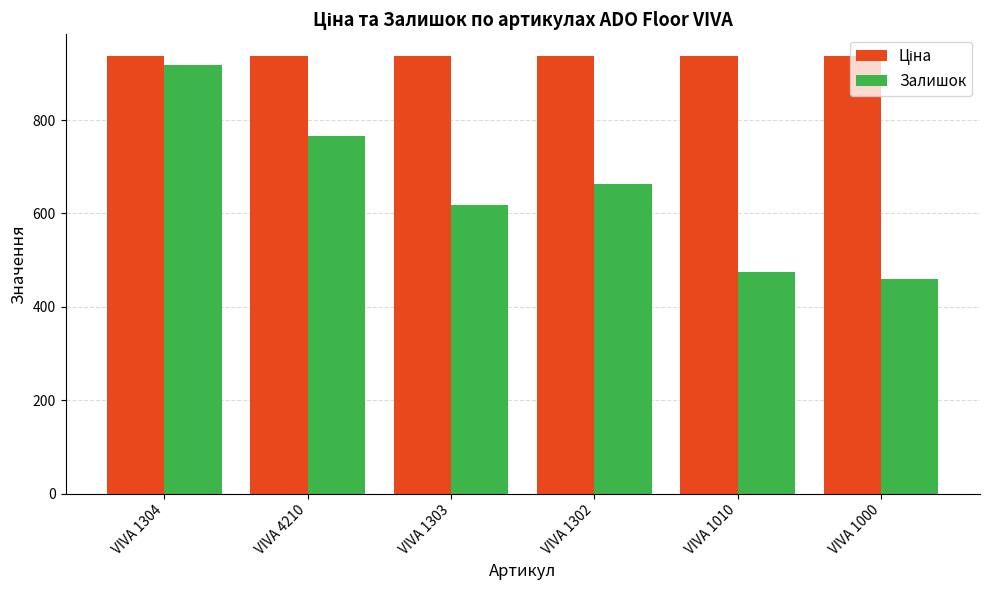

Which series has the widest spread of values?

Залишок